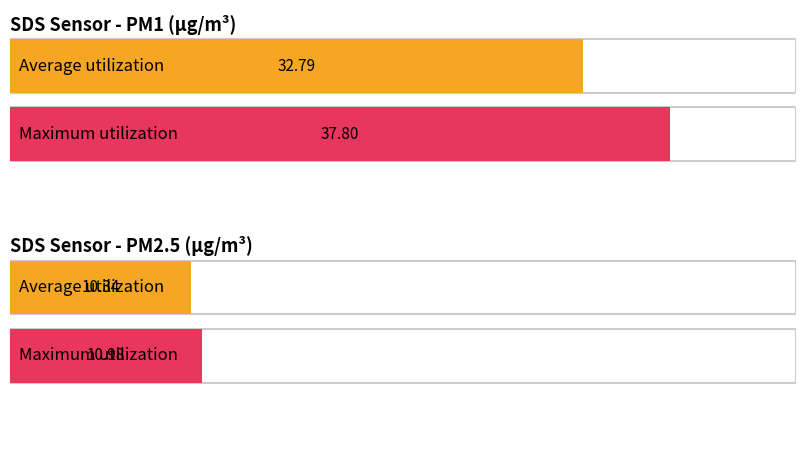

True or false: SDS_P2 has a value of 6.8 at 00:18.

False